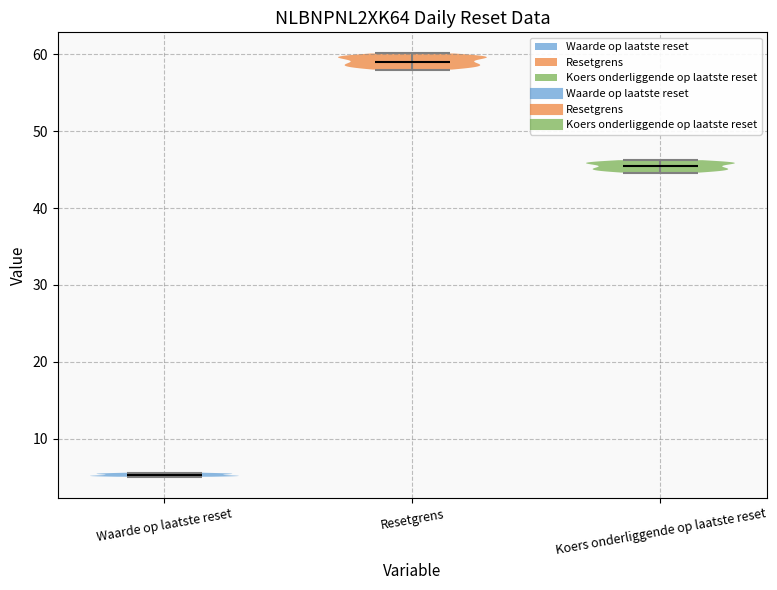

Reading left to right, read every violin against the y-axis: where its median line is, and the lowest and highest points it reaches. The values are not printed on the chart, so give them approximately, as read against the axis.

Waarde op laatste reset: median line 5, lowest point 5, highest point 6
Resetgrens: median line 59, lowest point 58, highest point 60
Koers onderliggende op laatste reset: median line 45, lowest point 45, highest point 46